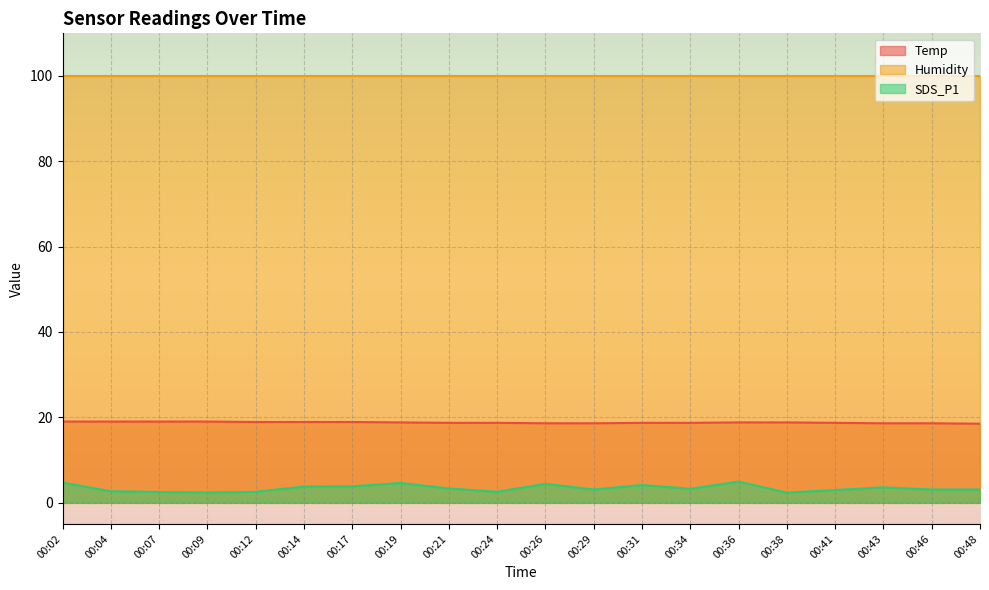

Is it true that SDS_P1 equals 6.4 at 00:43?

False